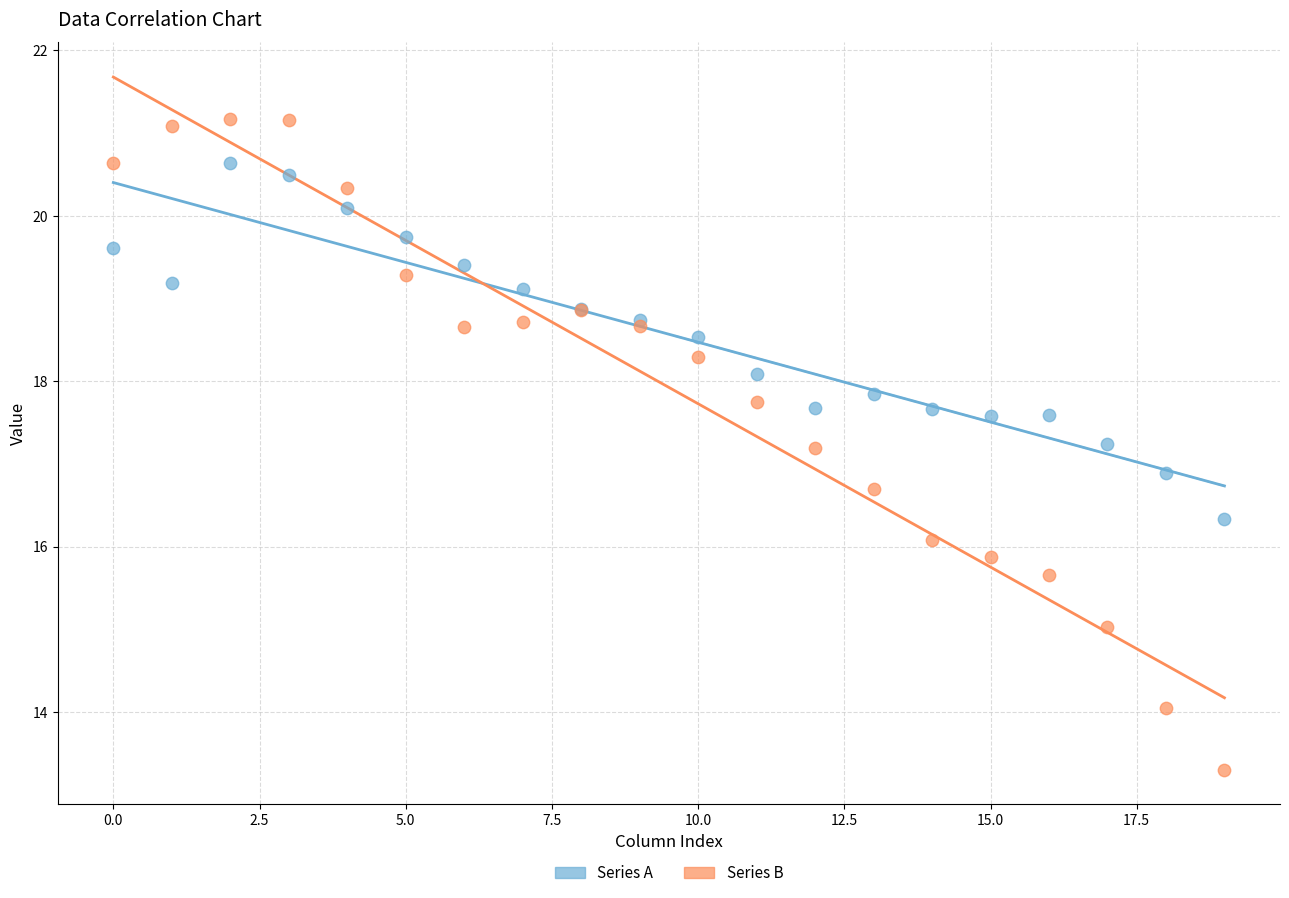

Which series contains the lowest Y value?

Series B